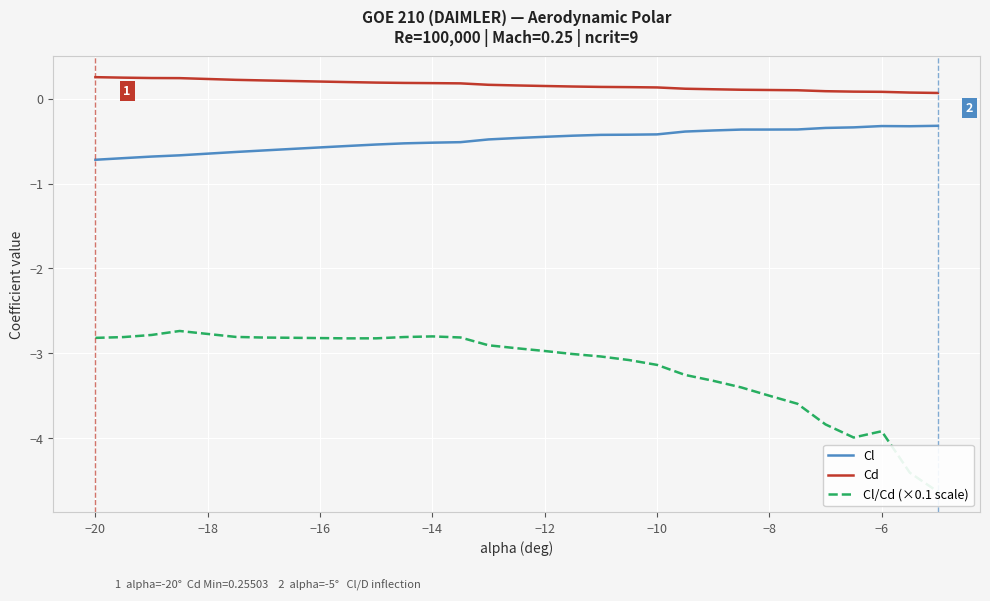

Which series has the widest spread of values?

Cl/Cd (×0.1 scale)